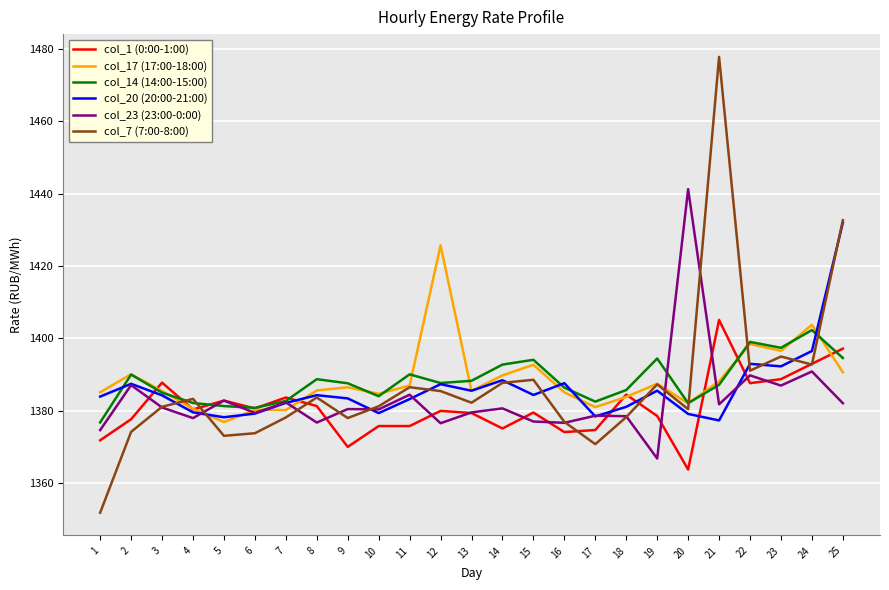

True or false: col_20 (20:00-21:00) has a value of 2333.3 at 16.

False